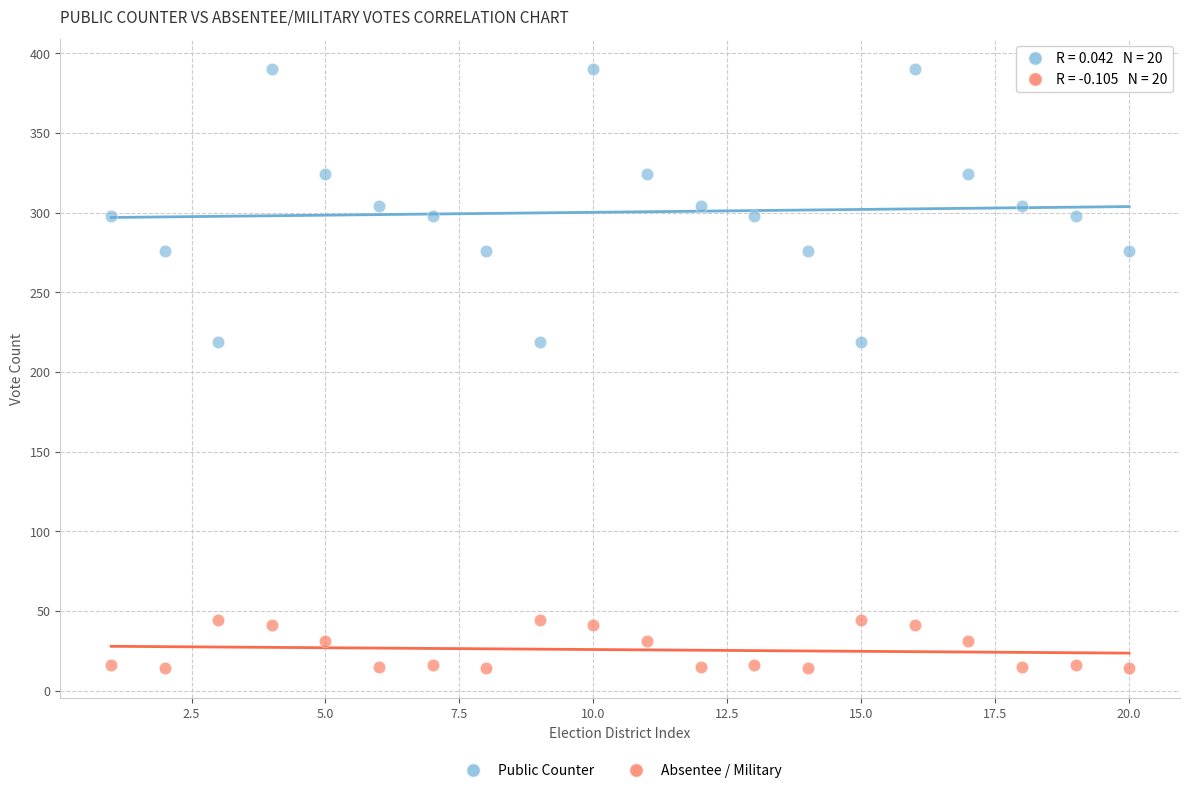

Which series contains the highest Y value?

Public Counter